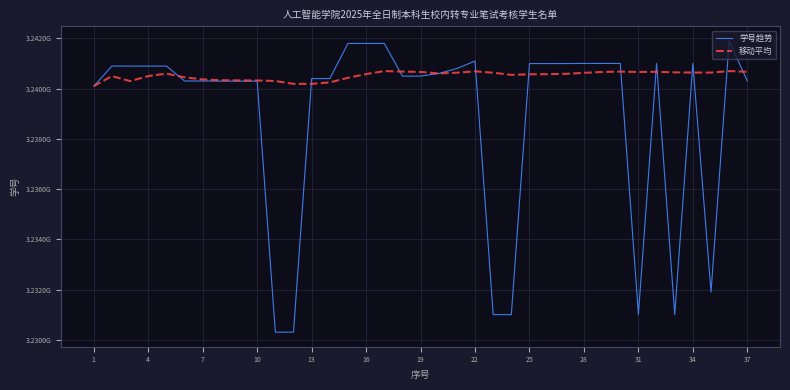

What are all the series names shown in the legend?

学号趋势, 移动平均